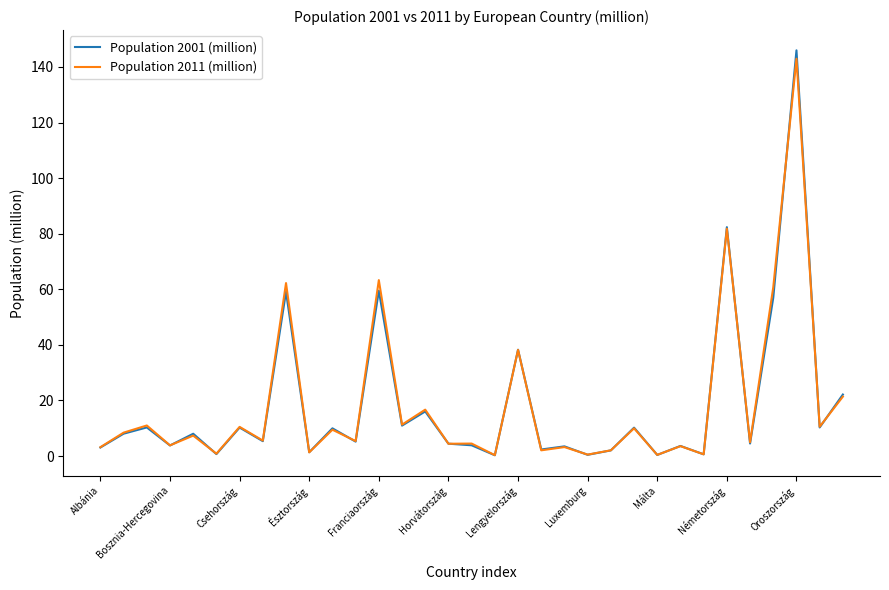

Is this an area chart (filled region under the line)?

No